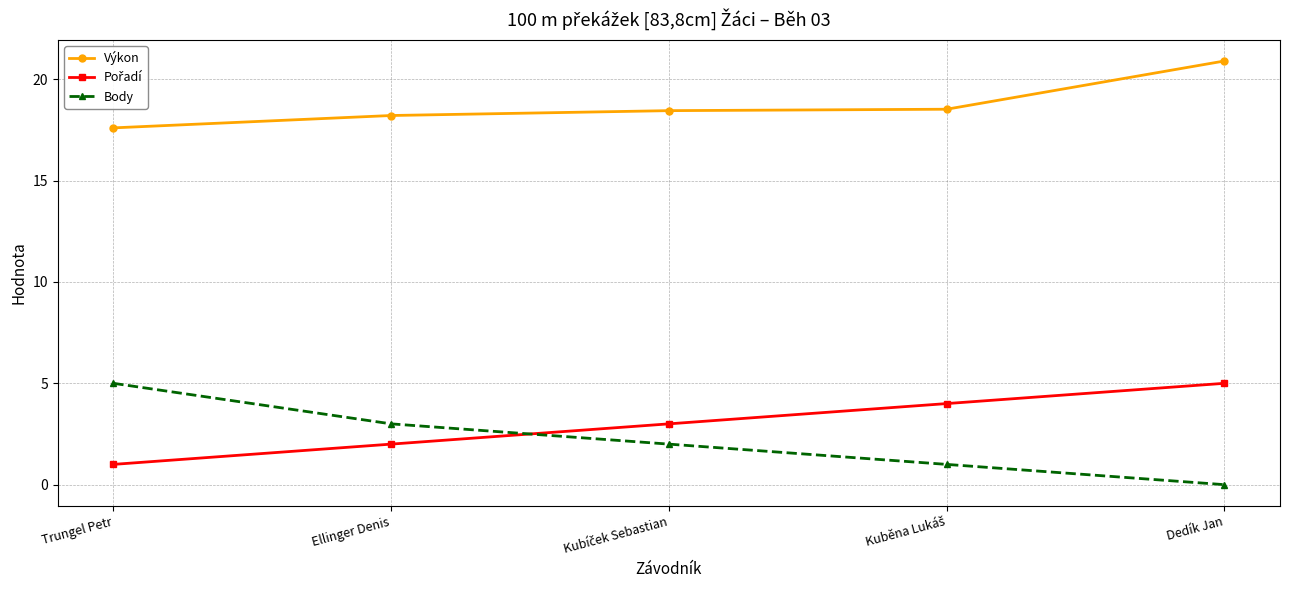

What is the difference between the second highest and minimum values in the Výkon series?

0.9